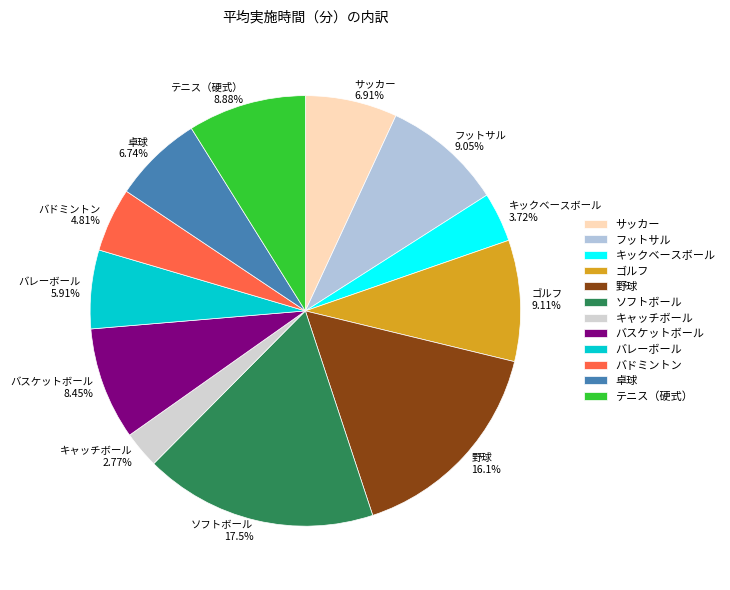

Count the number of slices in the pie.

12